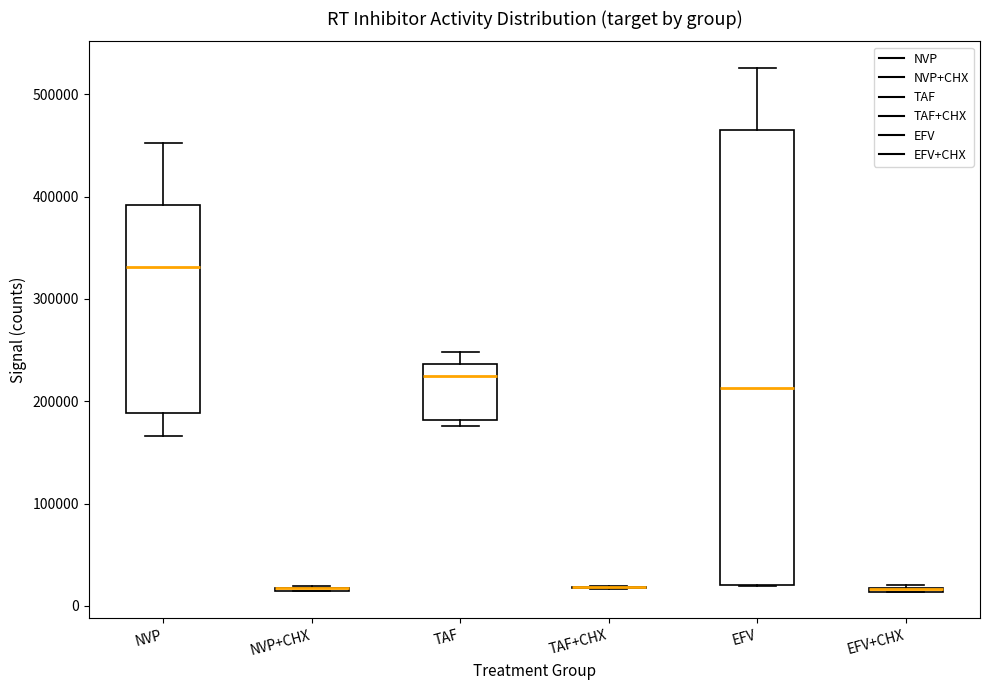

Where is the lower edge of the box for TAF on the y-axis? The values are not printed on the chart, so give them approximately, as read against the axis.

180000